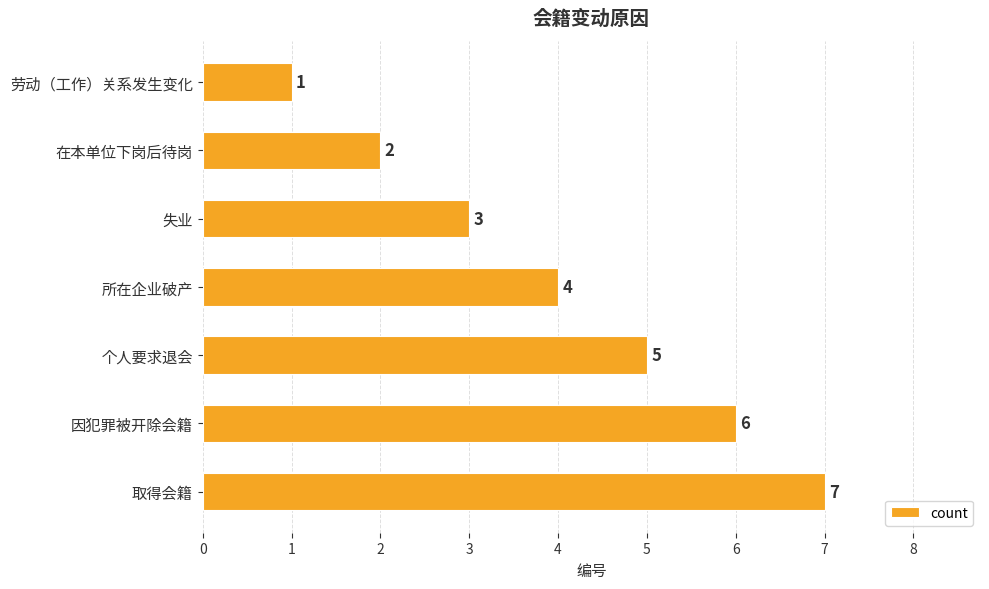

At which label is the value closest to 4?

所在企业破产